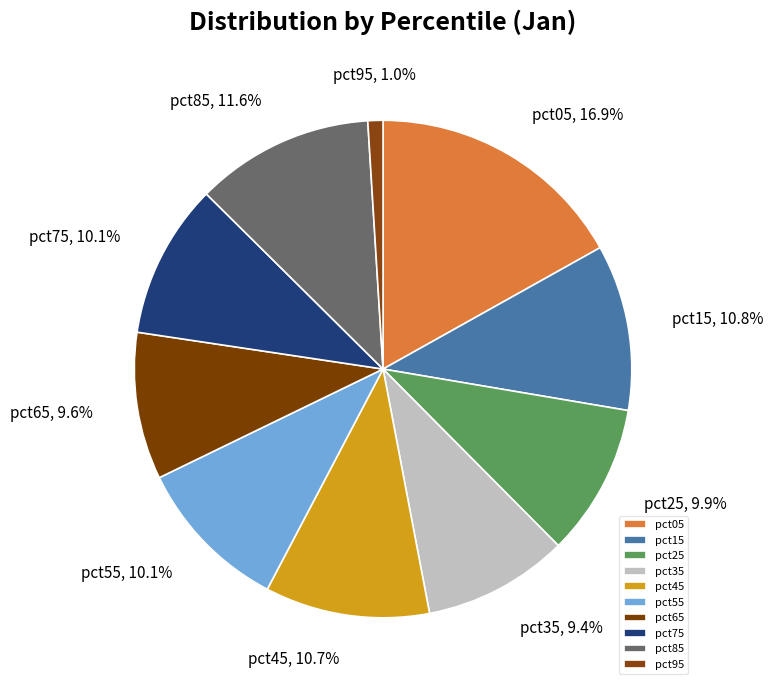

Between pct15 and pct85, which is larger?

pct85